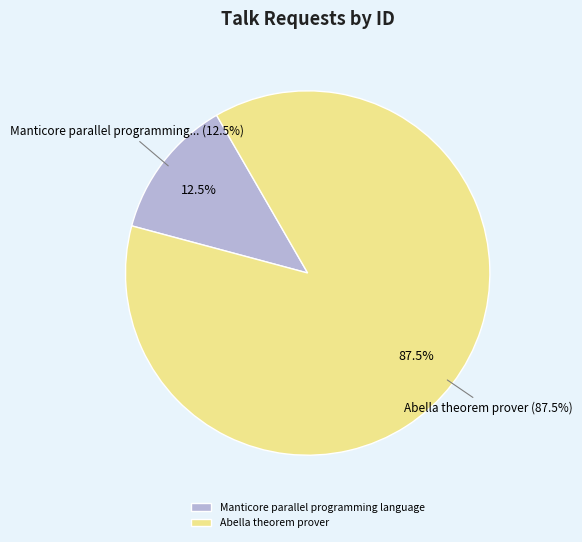

To the nearest percent, what is the average slice percentage?

50%